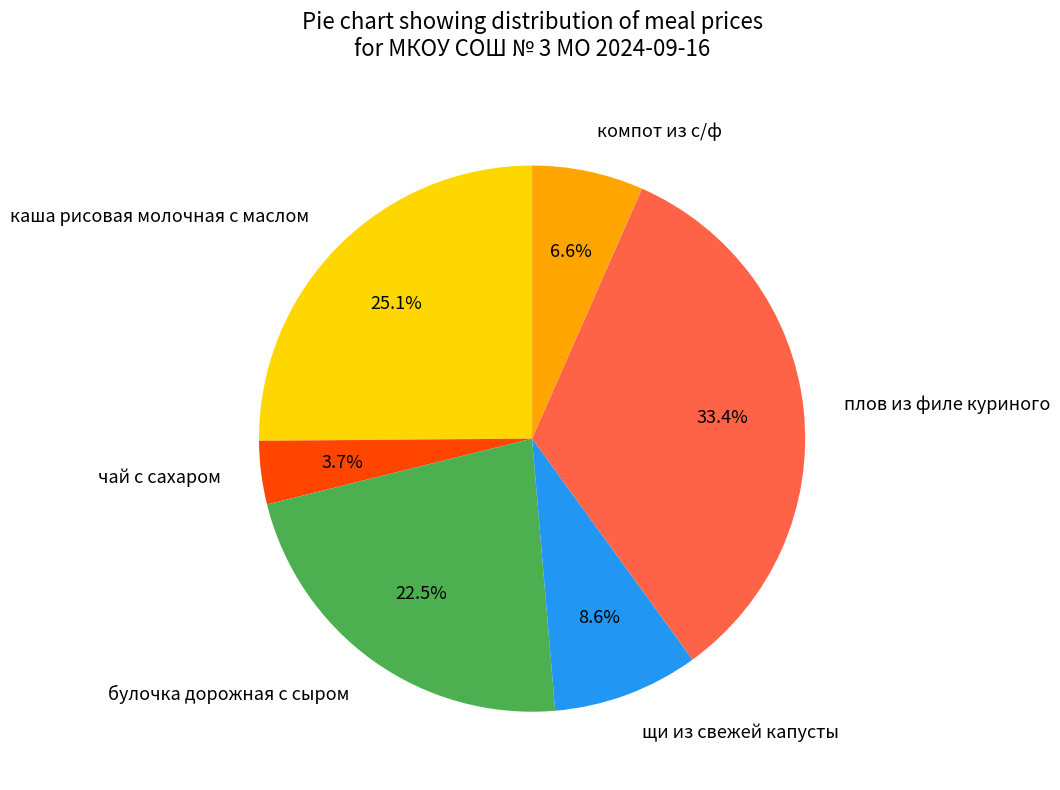

How many slices are in this pie chart?

6